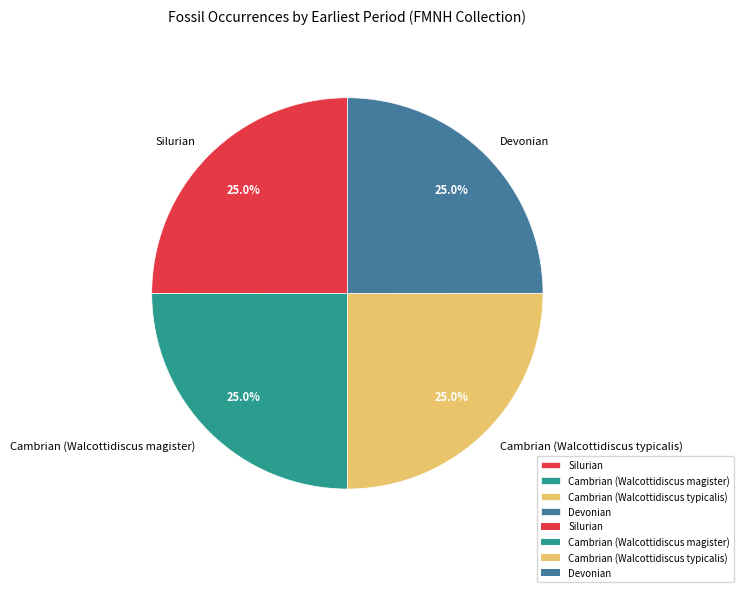

Approximately how many times larger is the value at Cambrian (Walcottidiscus magister) compared to Silurian?

1.0